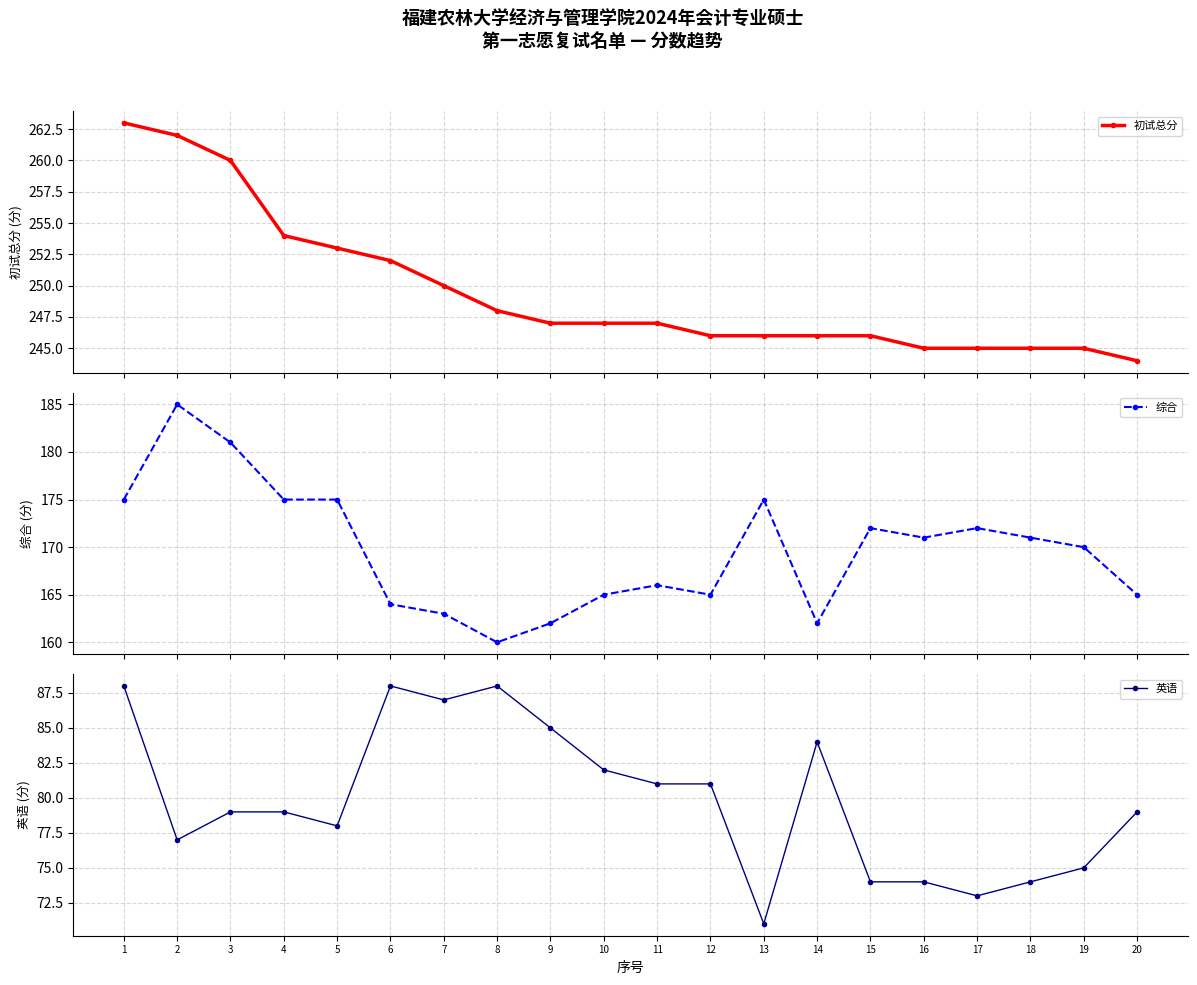

What is the difference between the maximum and minimum values in the 英语 series?

17